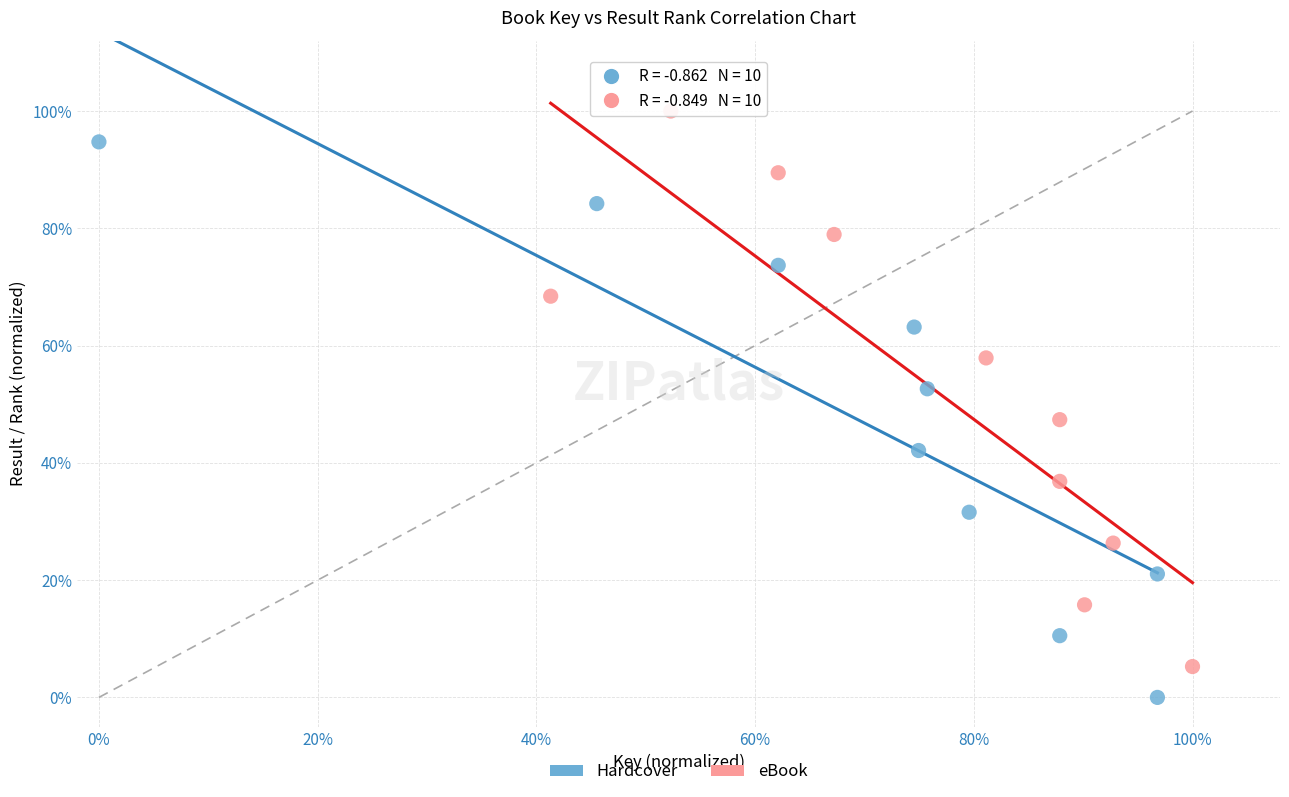

What are all the series names shown in the legend?

Hardcover, eBook